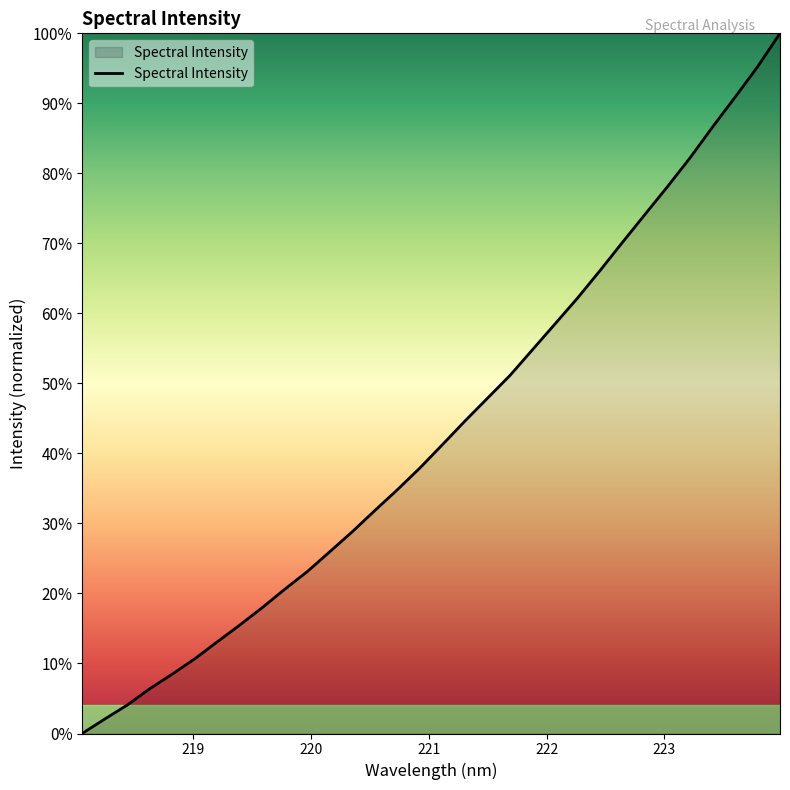

What is the greatest value displayed?

100.0